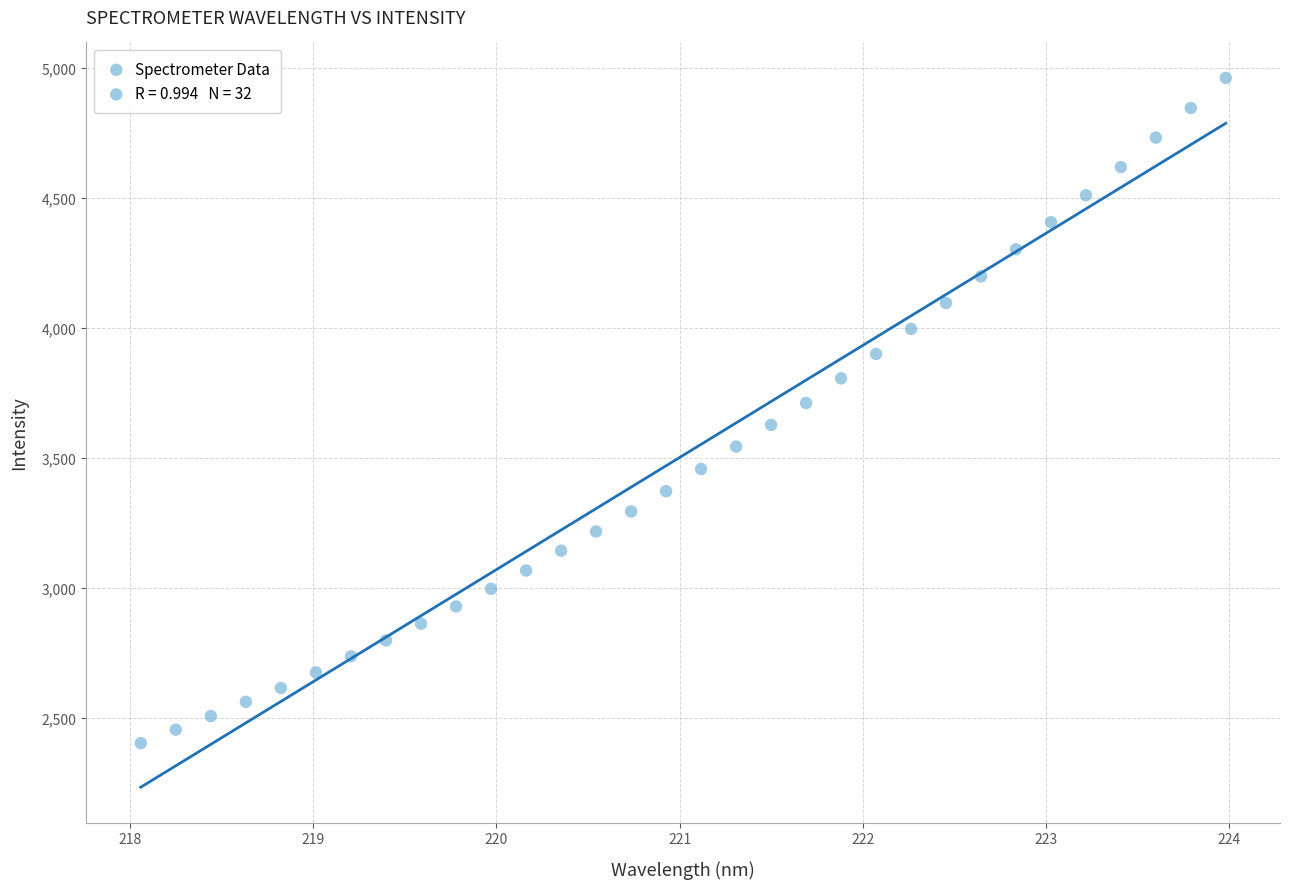

What is the range of X values (max minus min)?

5.9